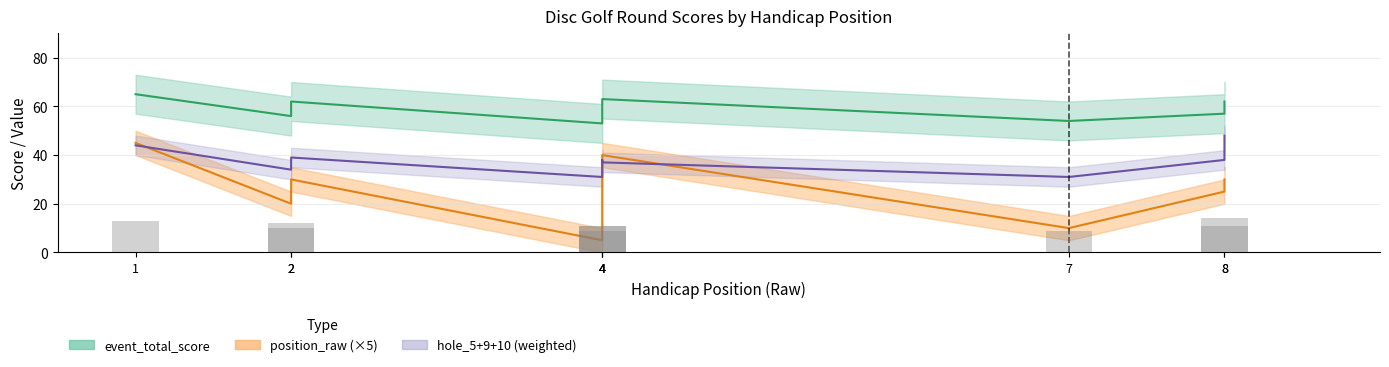

Which category has the highest value in the hole_10 series?

1